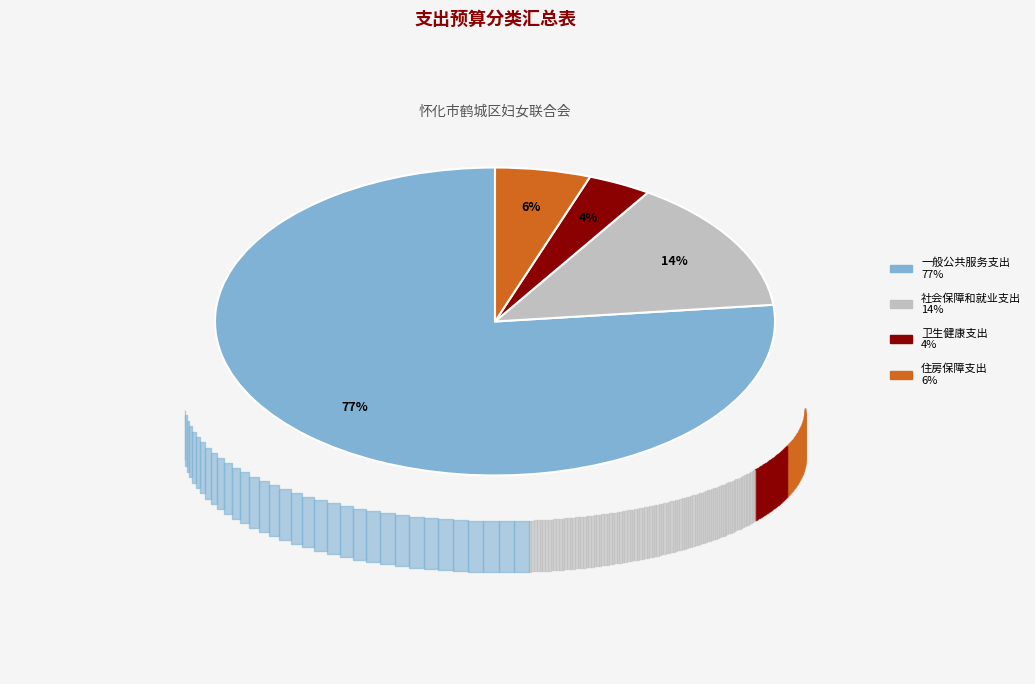

How many segments does this pie chart have?

4